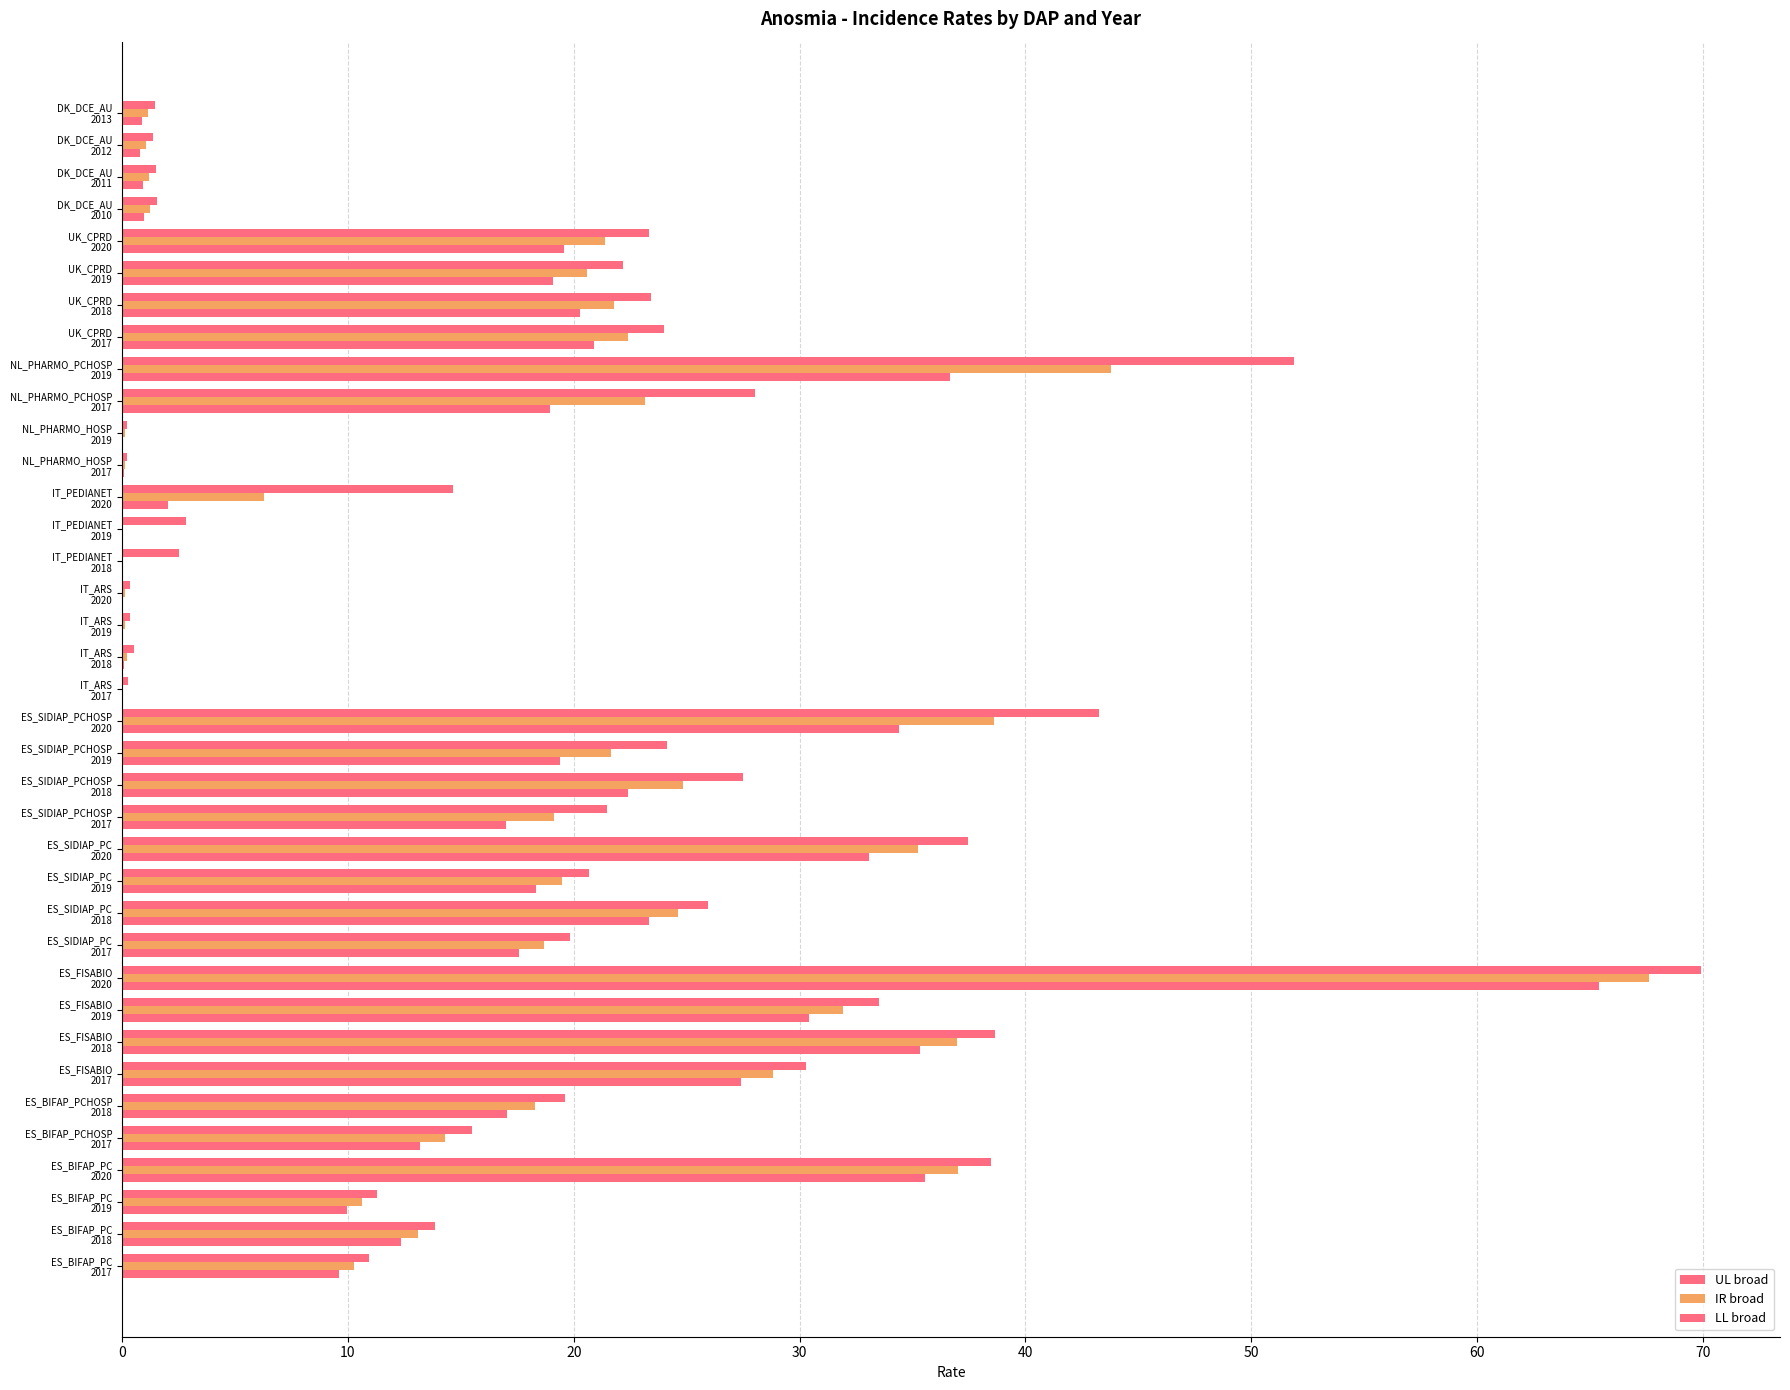

What is the lowest value of the UL broad series?

0.2